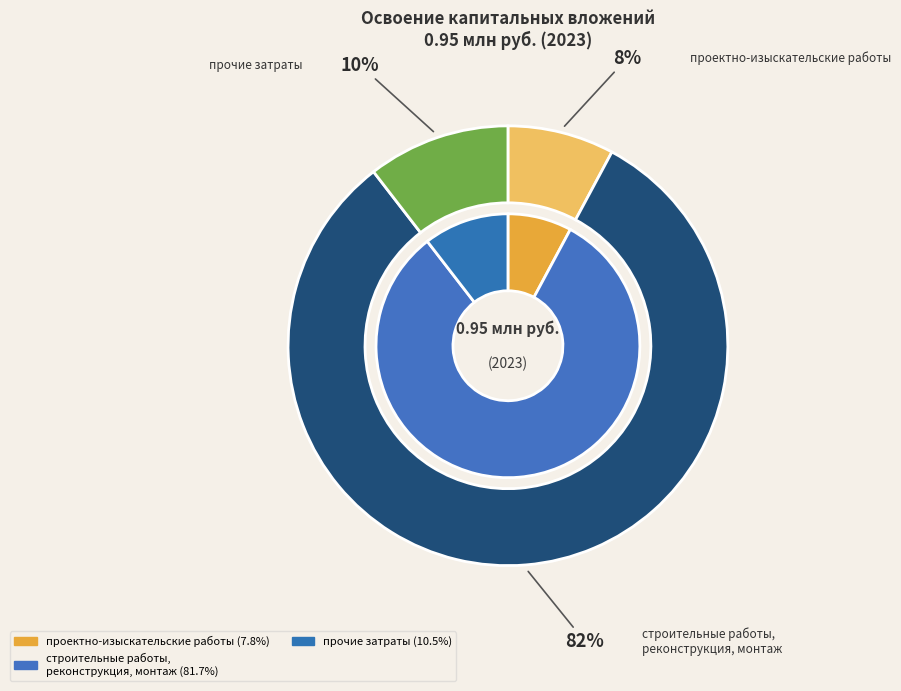

What is the majority slice?

строительные работы, реконструкция, монтаж